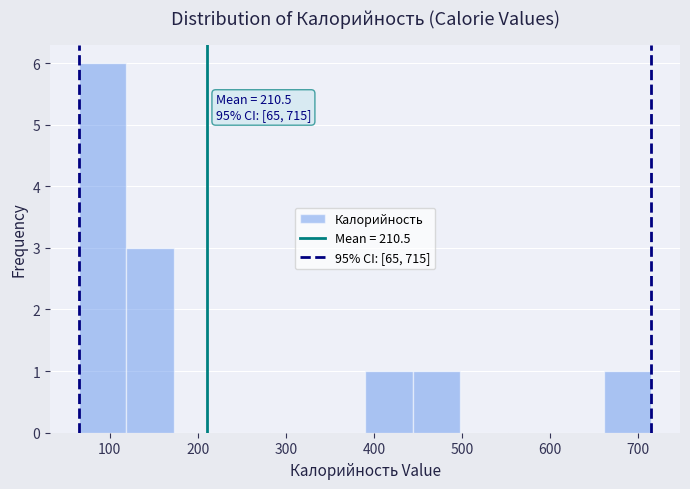

Over which range of the x-axis is the bar tallest?

70 to 120